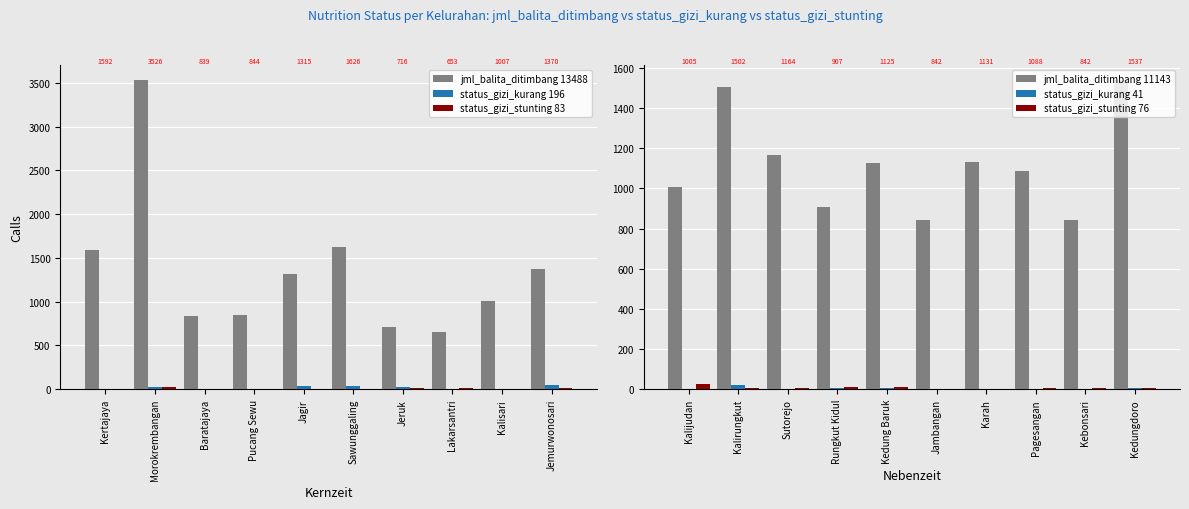

Count the number of data series in this chart.

3